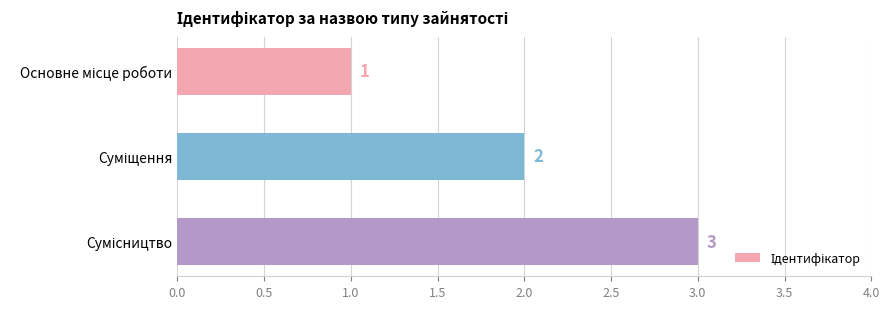

What is the maximum value shown in the chart?

3